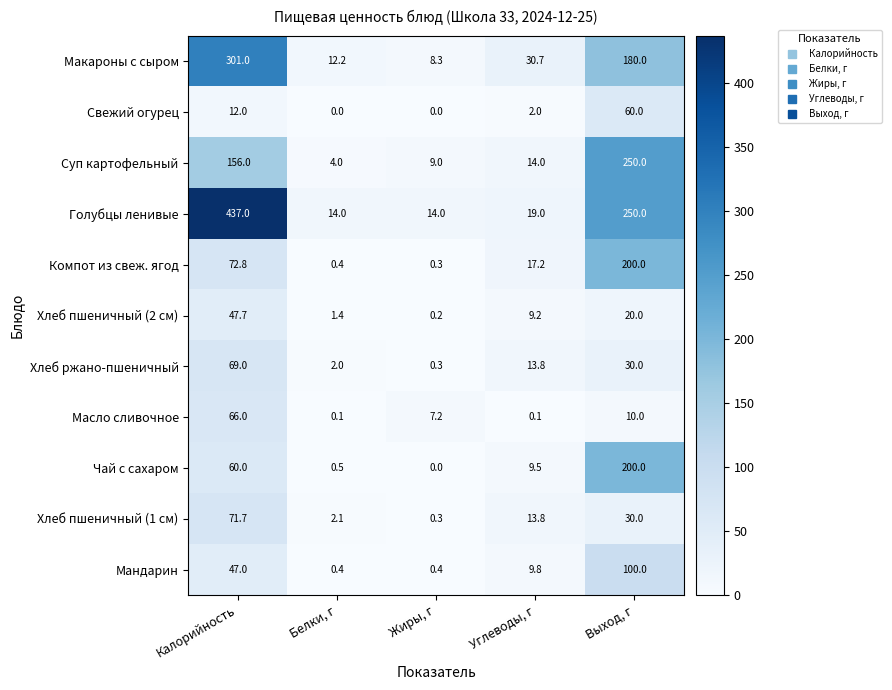

What is the maximum value shown in the chart?

437.0